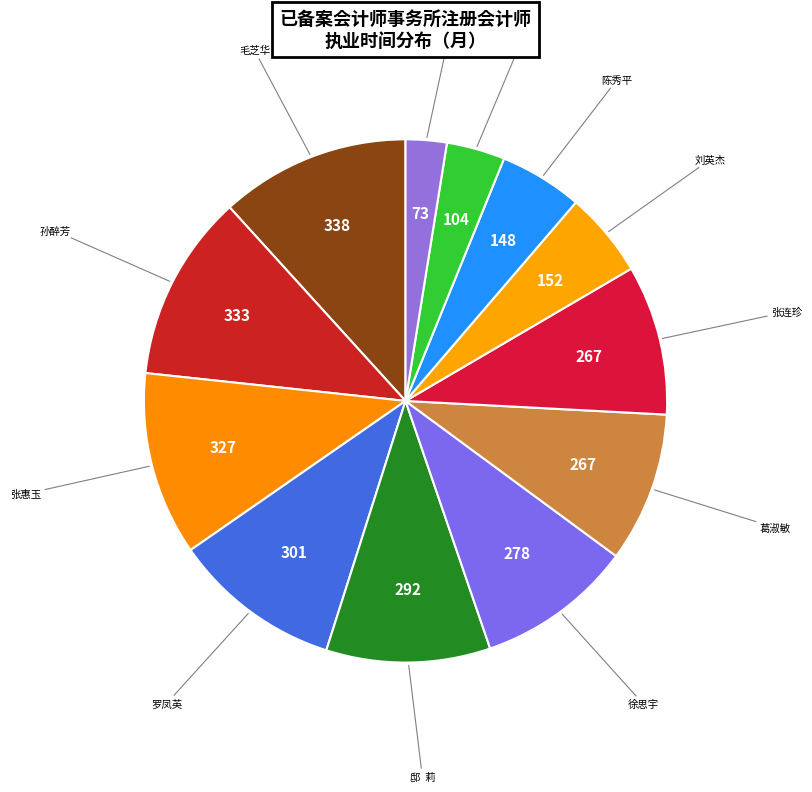

Combined, do 毛芝华 and 徐思宇 account for over 50%?

No